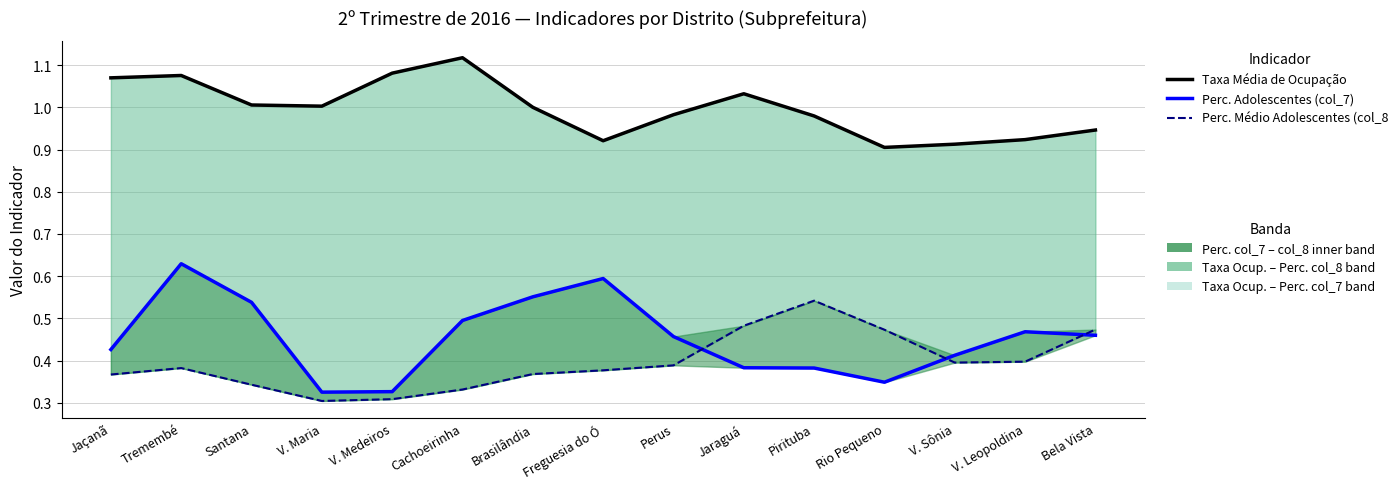

True or false: Perc. Adolescentes (col_7) has a value of 0.7 at Perus.

False